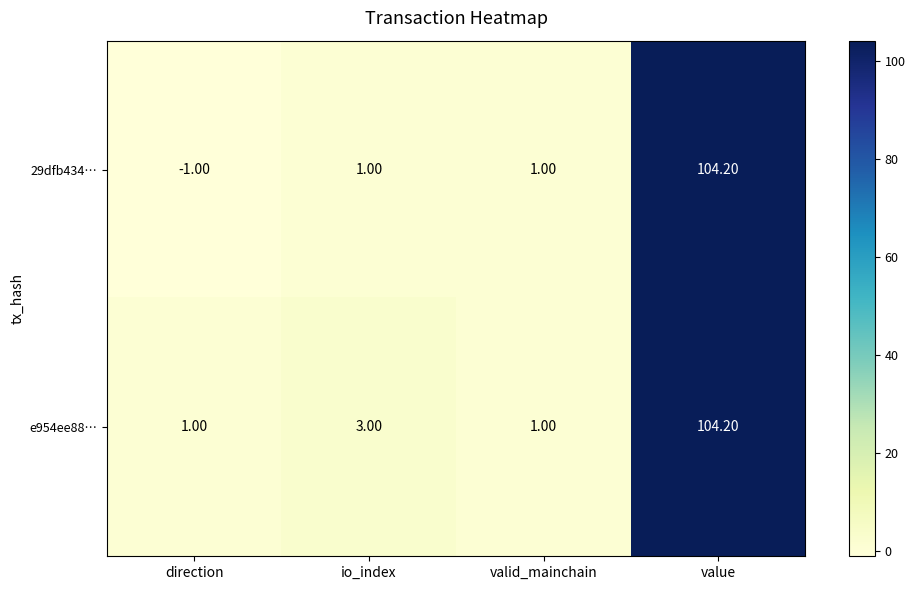

What is the average value of the 29dfb434… series?

26.3